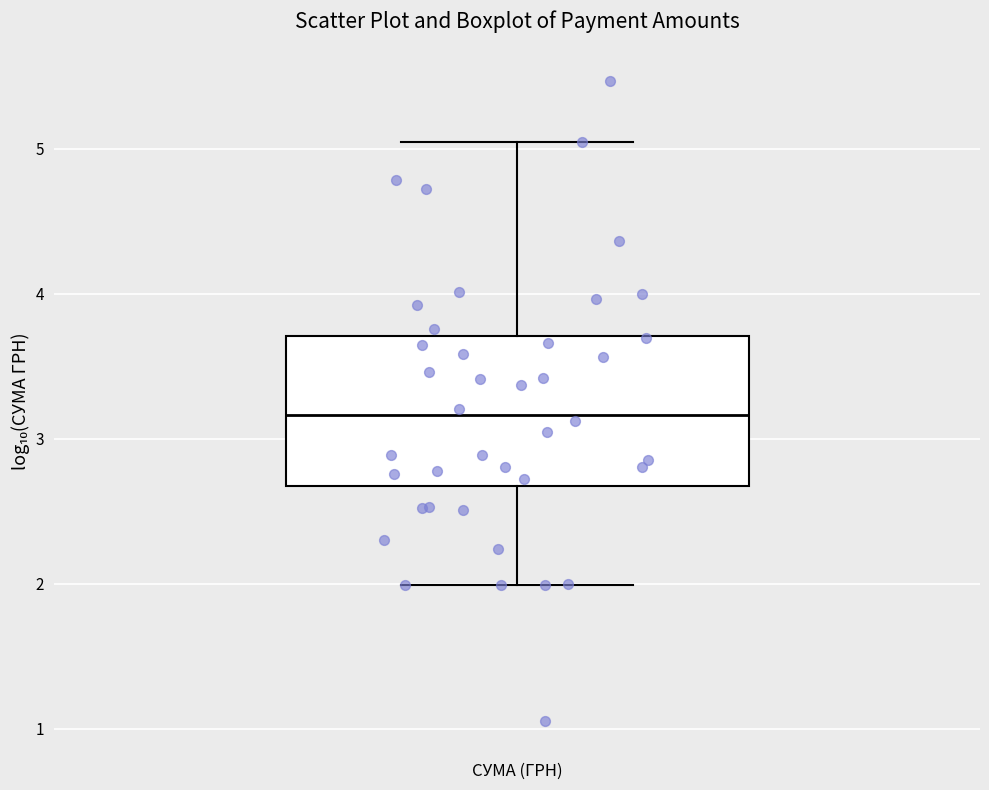

Read this box plot against the y-axis: the position of the median line, the range covered by the box, and the ends of both whiskers. The values are not printed on the chart, so give them approximately, as read against the axis.

median 3.2, box 2.7 to 3.7, whiskers 2.0 to 5.0